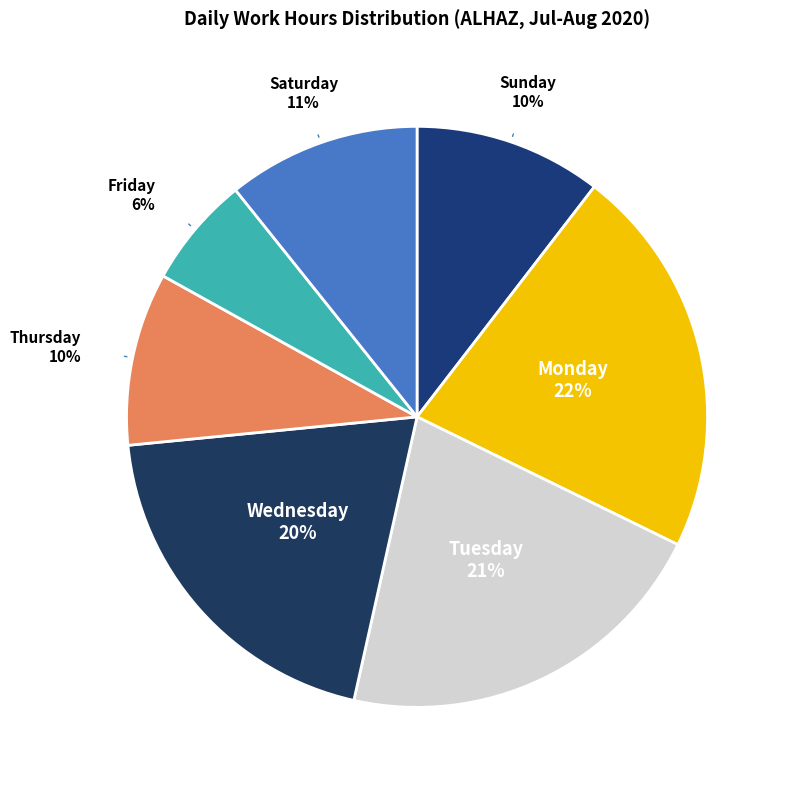

How many slices are in this pie chart?

7